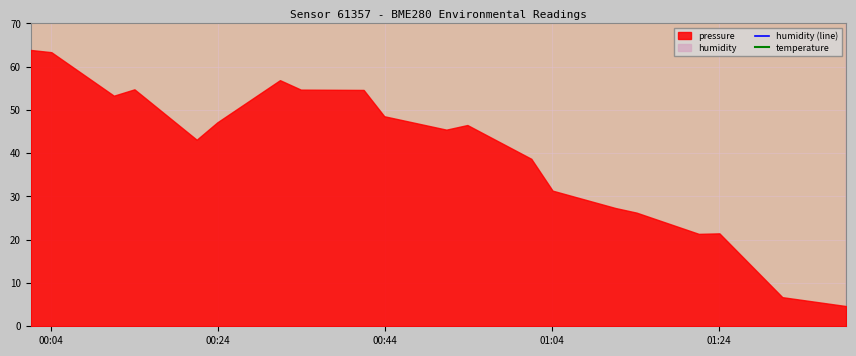

The value of temperature at 16 is 1771.8. True or false?

False